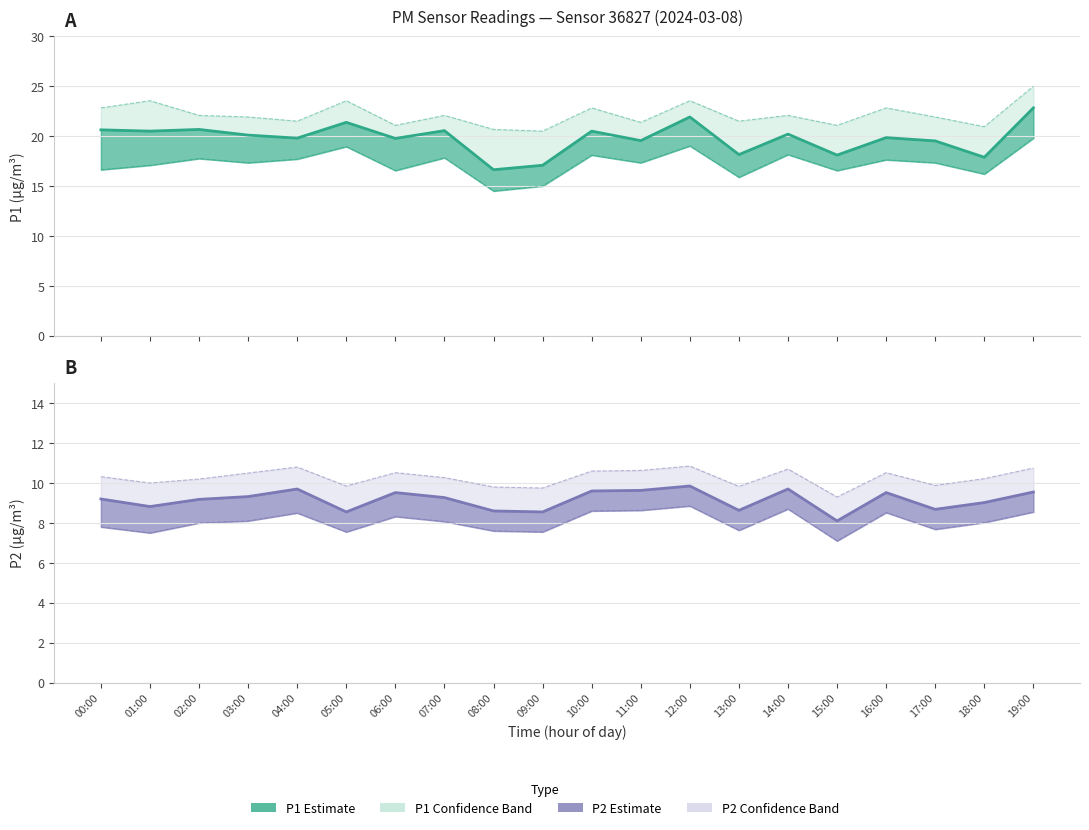

Is the value of P1 lower bound at 13:00 greater than the value of P2 lower bound at 14:00?

Yes